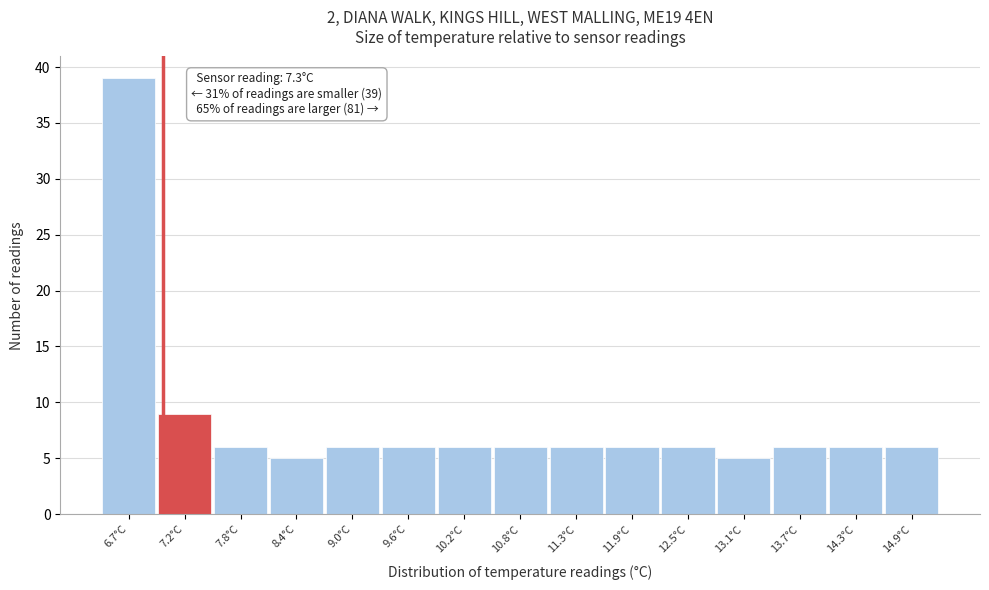

Reading left to right, what are all the values shown in this chart?

39	9	6	5	6	6	6	6	6	6	6	5	6	6	6